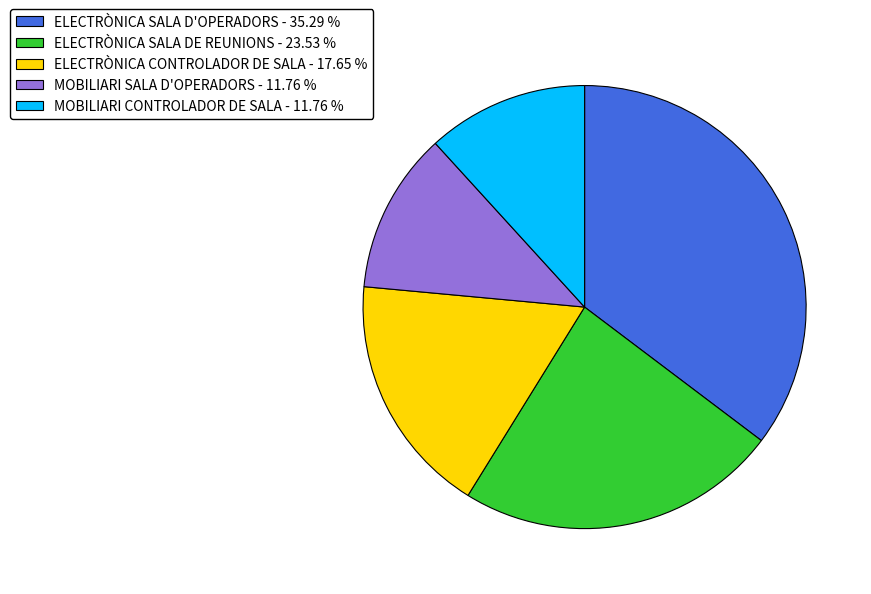

Combined, do ELECTRÒNICA CONTROLADOR DE SALA - 17.65 % and ELECTRÒNICA SALA D'OPERADORS - 35.29 % account for over 50%?

Yes